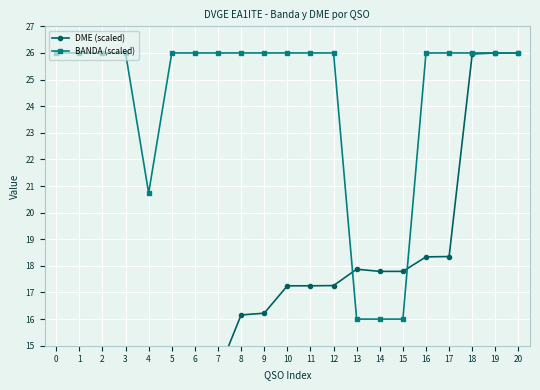

Read the DME (scaled) value at 14.

17.8